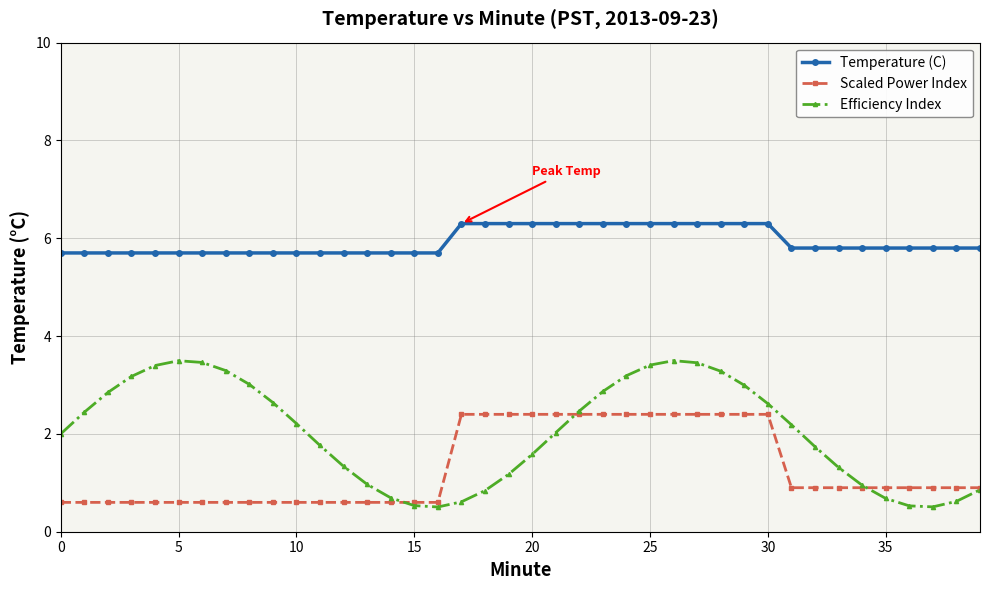

Rank the series by their average value, from highest to lowest.

Temperature (C), Efficiency Index, Scaled Power Index